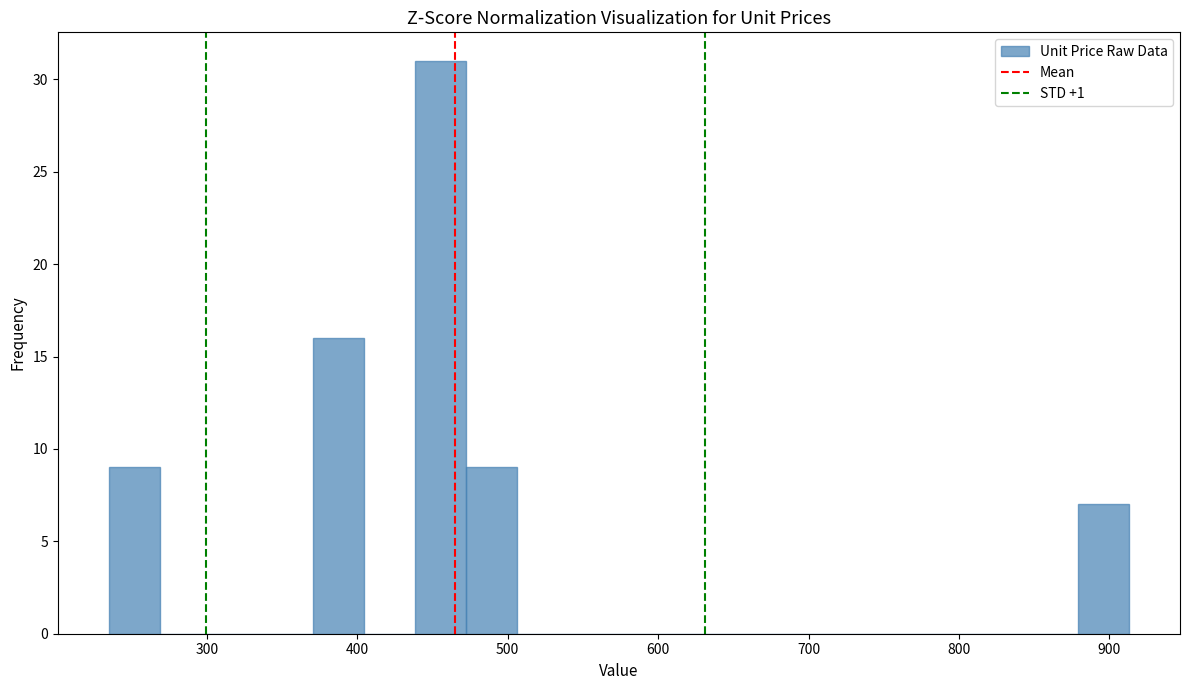

Read against the x-axis, roughly where is the centre of the tallest bar?

460